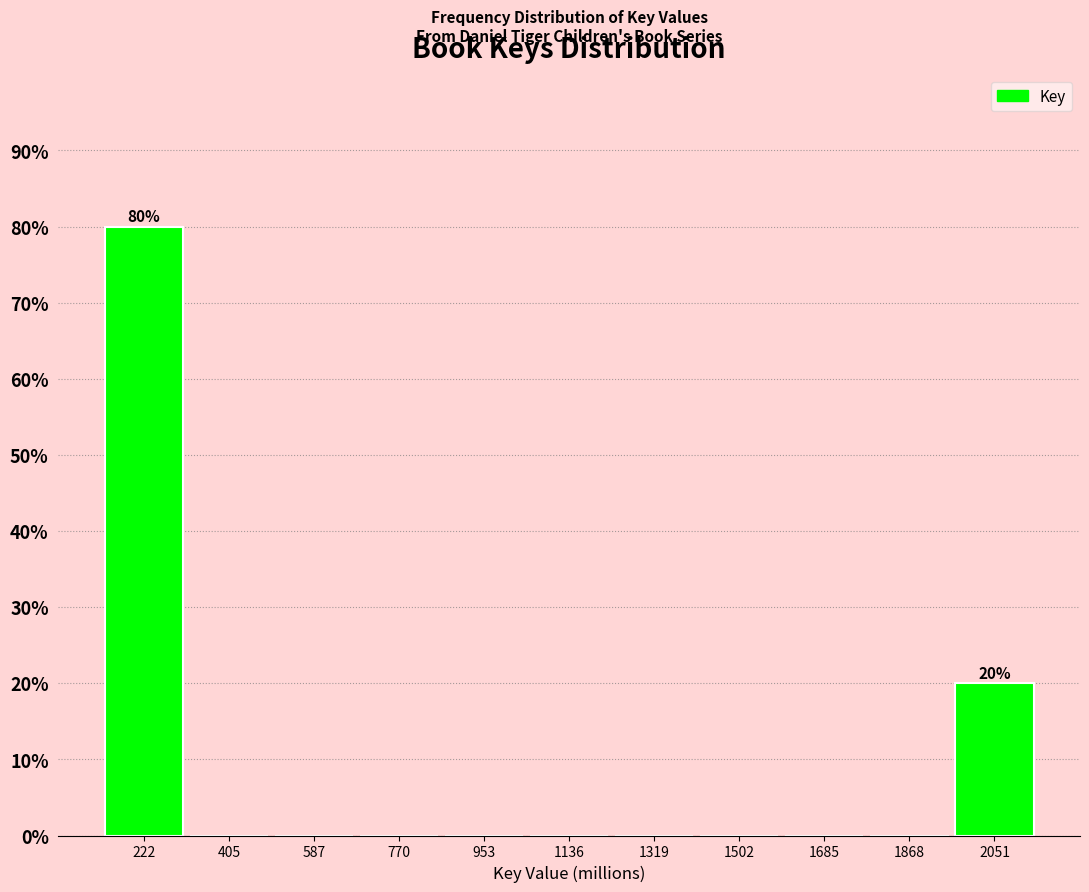

Reading right to left, transcribe all the data shown in this chart.

2051=20	1868=0	1685=0	1502=0	1319=0	1136=0	953=0	770=0	587=0	405=0	222=80